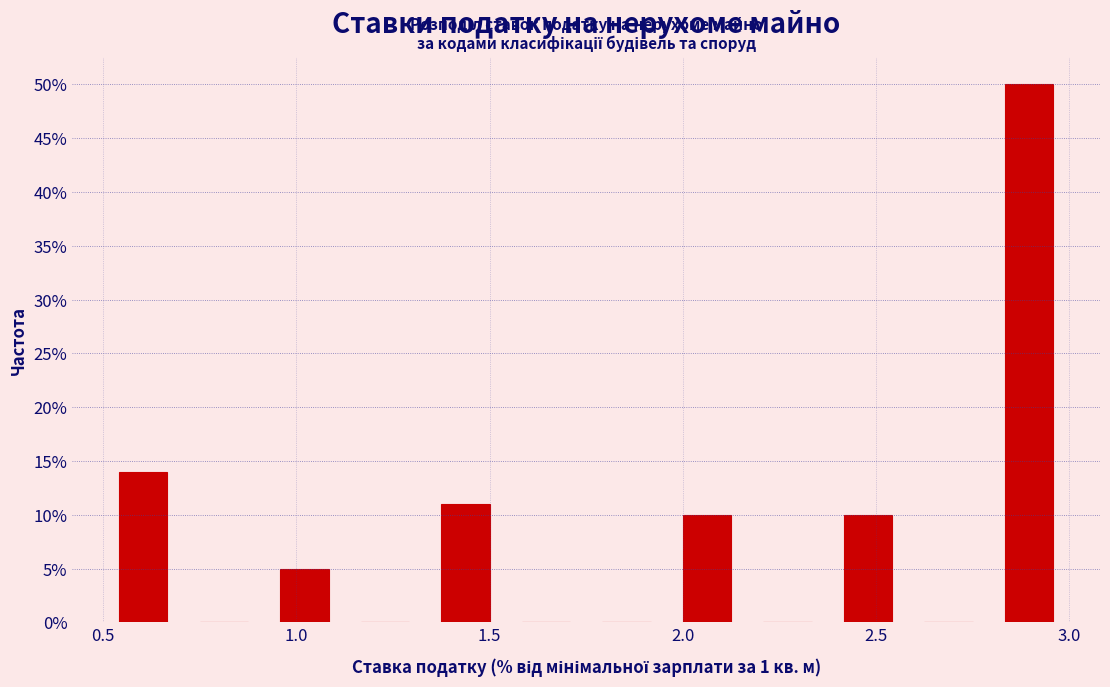

What is the height of the bar covering 2.80 to 3.00 on the x-axis? Neither the bar edges nor the heights are printed on the chart, so give them approximately, as read against the axes.

50